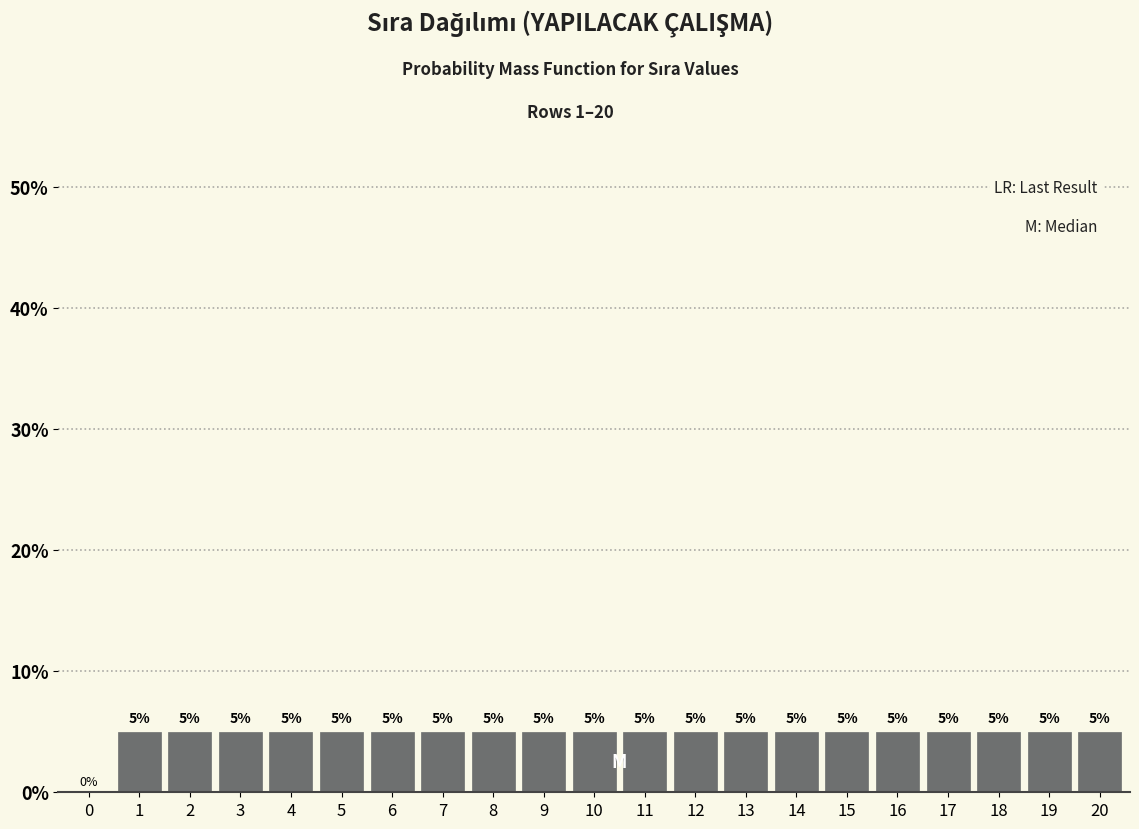

Reading left to right, extract all data points from this chart.

0=0	1=5	2=5	3=5	4=5	5=5	6=5	7=5	8=5	9=5	10=5	11=5	12=5	13=5	14=5	15=5	16=5	17=5	18=5	19=5	20=5